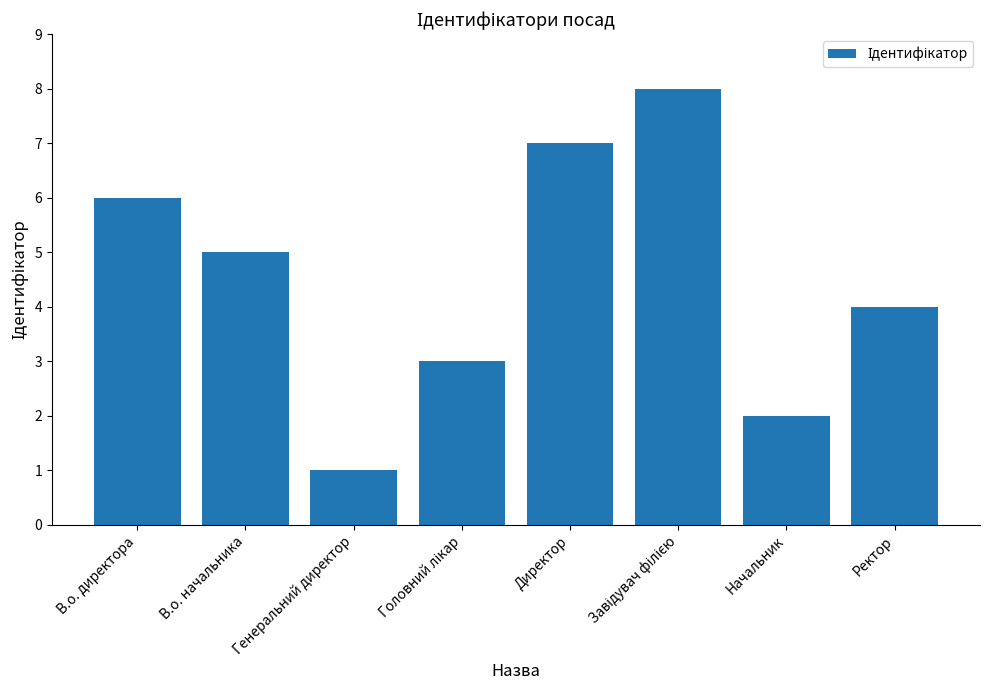

What is the approximate value at В.о. директора?

6